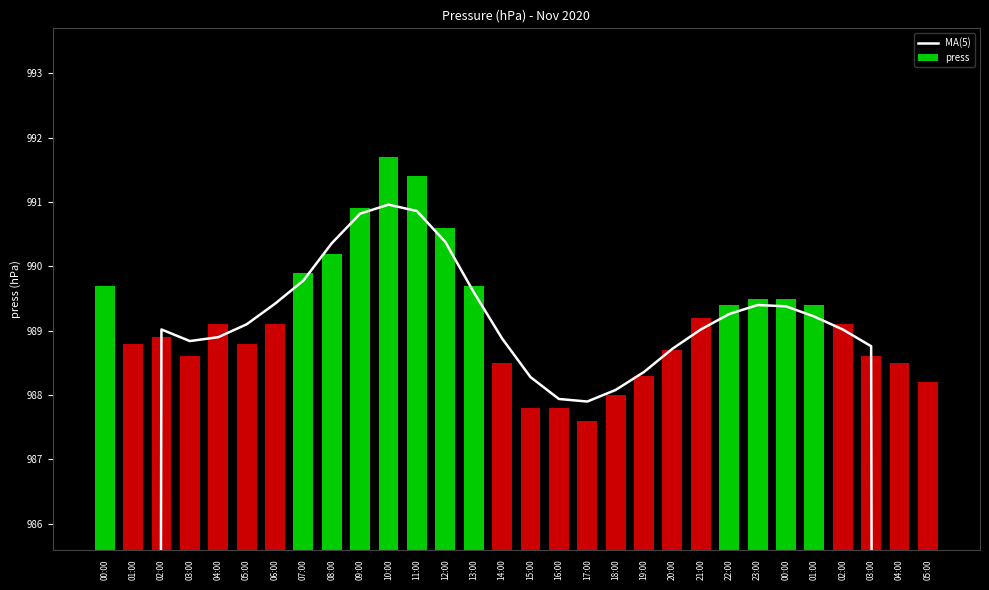

At which label does MA(5) reach its peak?

10:00